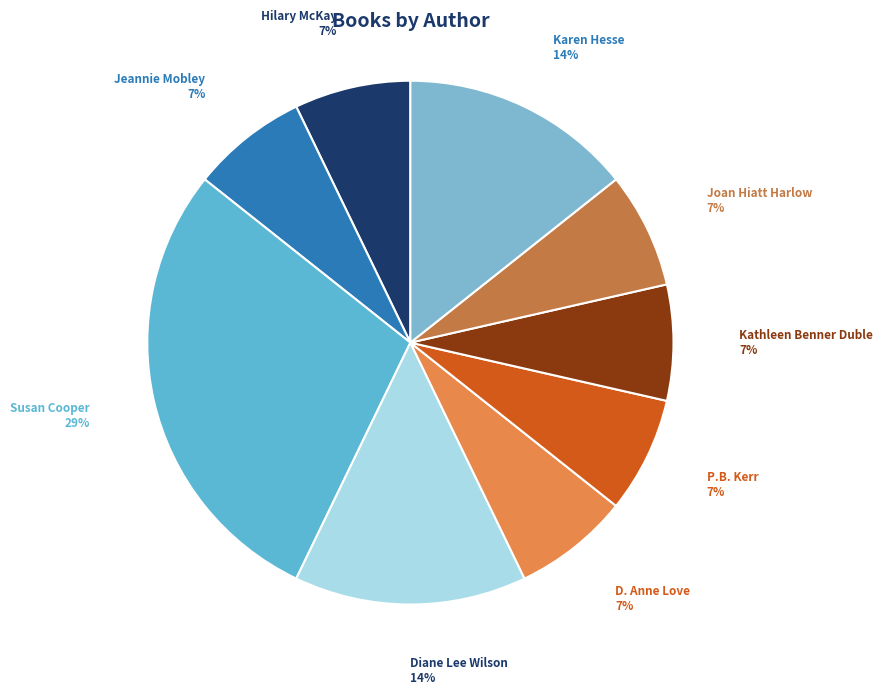

Approximately how many times larger is the value at Joan Hiatt Harlow compared to P.B. Kerr?

1.0